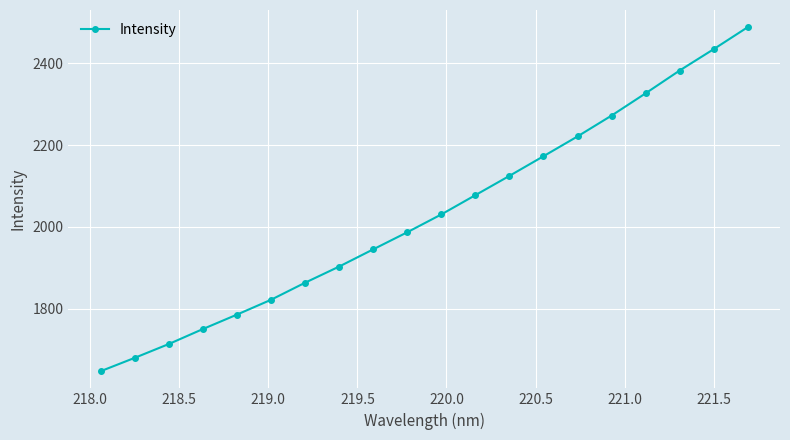

Reading left to right, what are all the values shown in this chart?

1647.3	1679.9	1713.7	1750.3	1785.6	1821.9	1863.6	1903.0	1945.1	1986.9	2030.4	2077.6	2124.7	2172.7	2221.1	2272.0	2326.4	2382.1	2434.3	2488.0